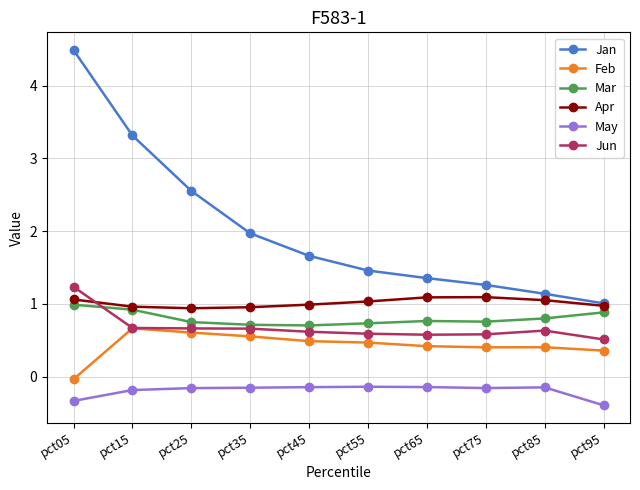

True or false: Jan and May cross at least once.

False